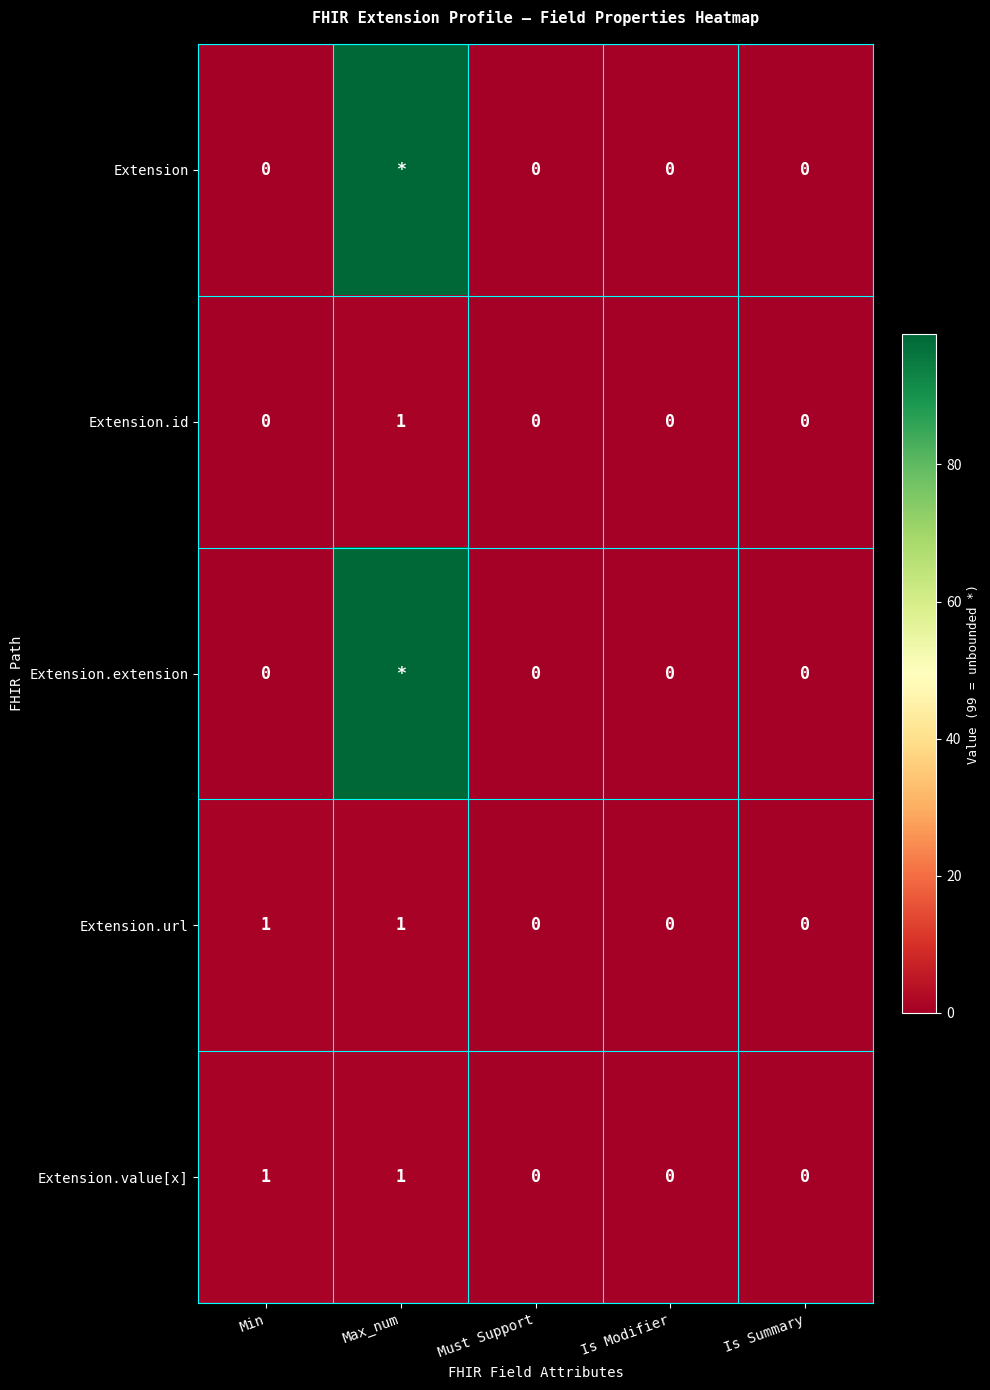

How many values in Extension.id are above zero?

1